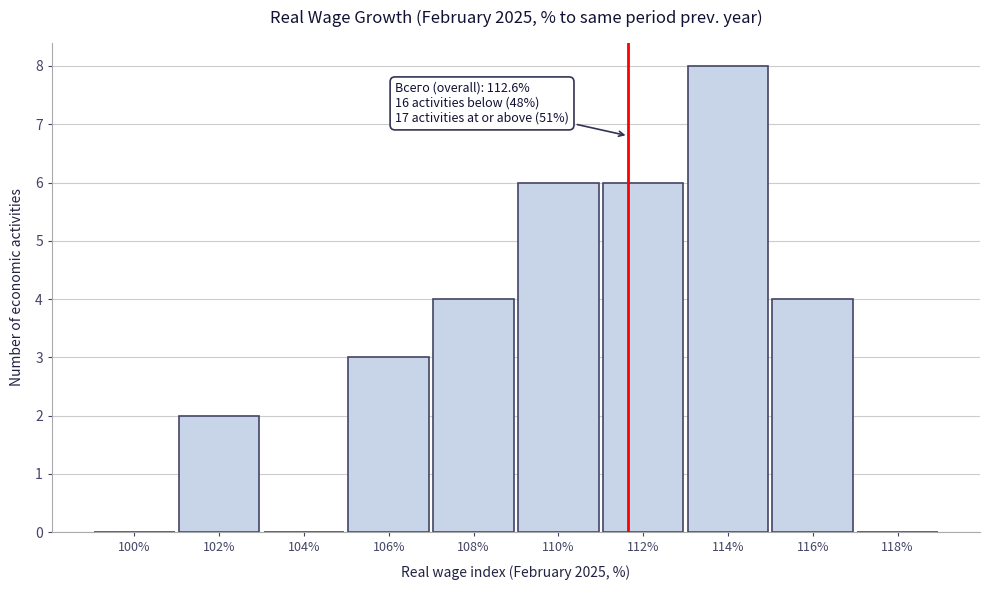

Reading left to right, transcribe all the data shown in this chart.

100%=0	102%=2	104%=0	106%=3	108%=4	110%=6	112%=6	114%=8	116%=4	118%=0